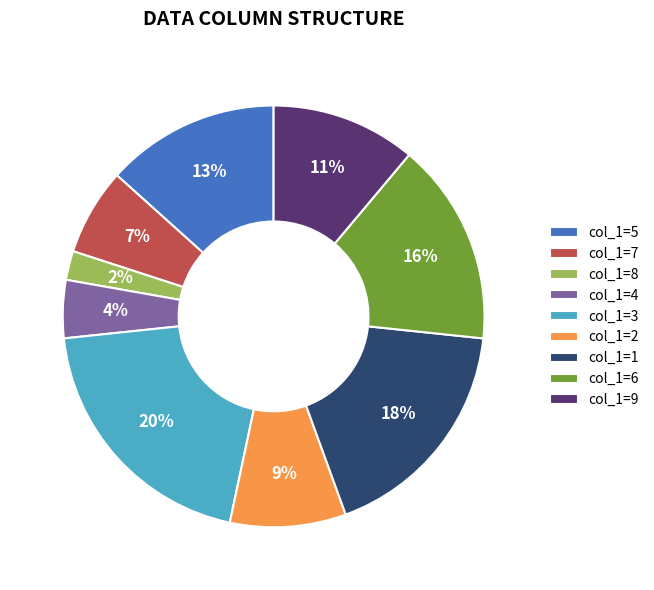

What is the ratio of the value at col_1=5 to the value at col_1=9?

1.2